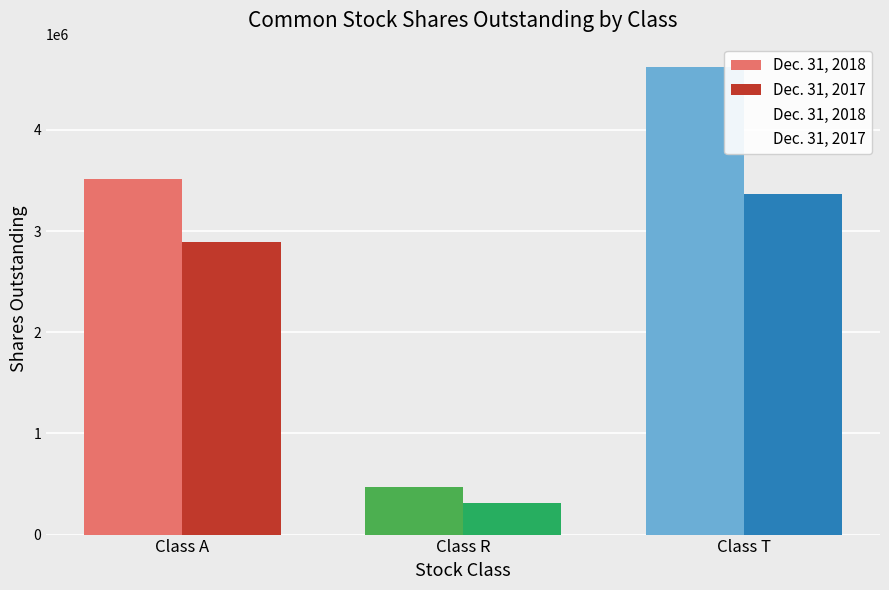

List the series in order of their overall mean, lowest first.

Dec. 31, 2017, Dec. 31, 2018